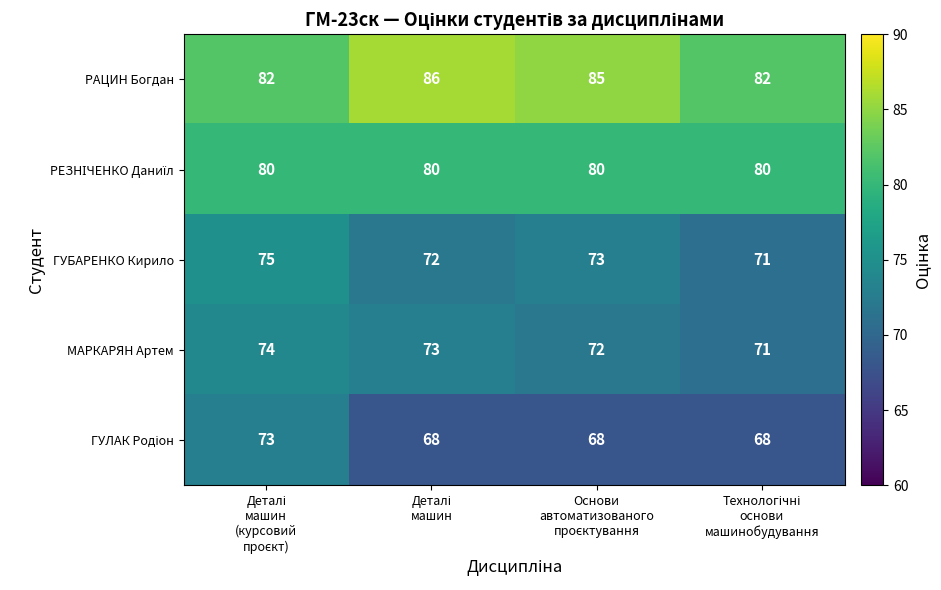

At how many categories does at least one series exceed 80?

4